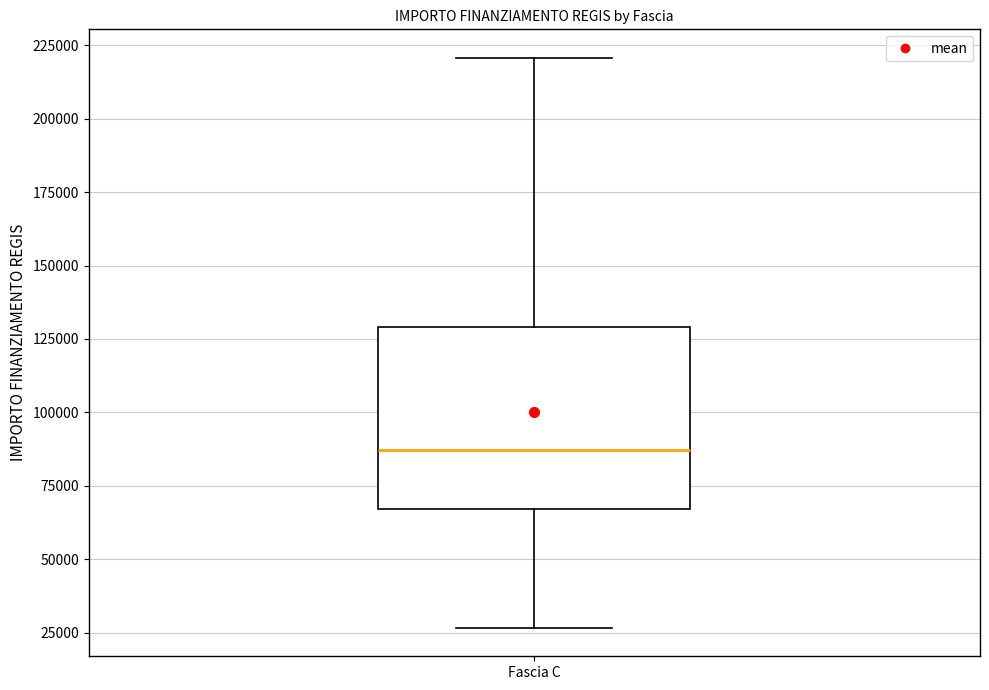

Read this box plot against the y-axis: the position of the median line, the range covered by the box, and the ends of both whiskers. The values are not printed on the chart, so give them approximately, as read against the axis.

median 85000, box 65000 to 130000, whiskers 25000 to 220000